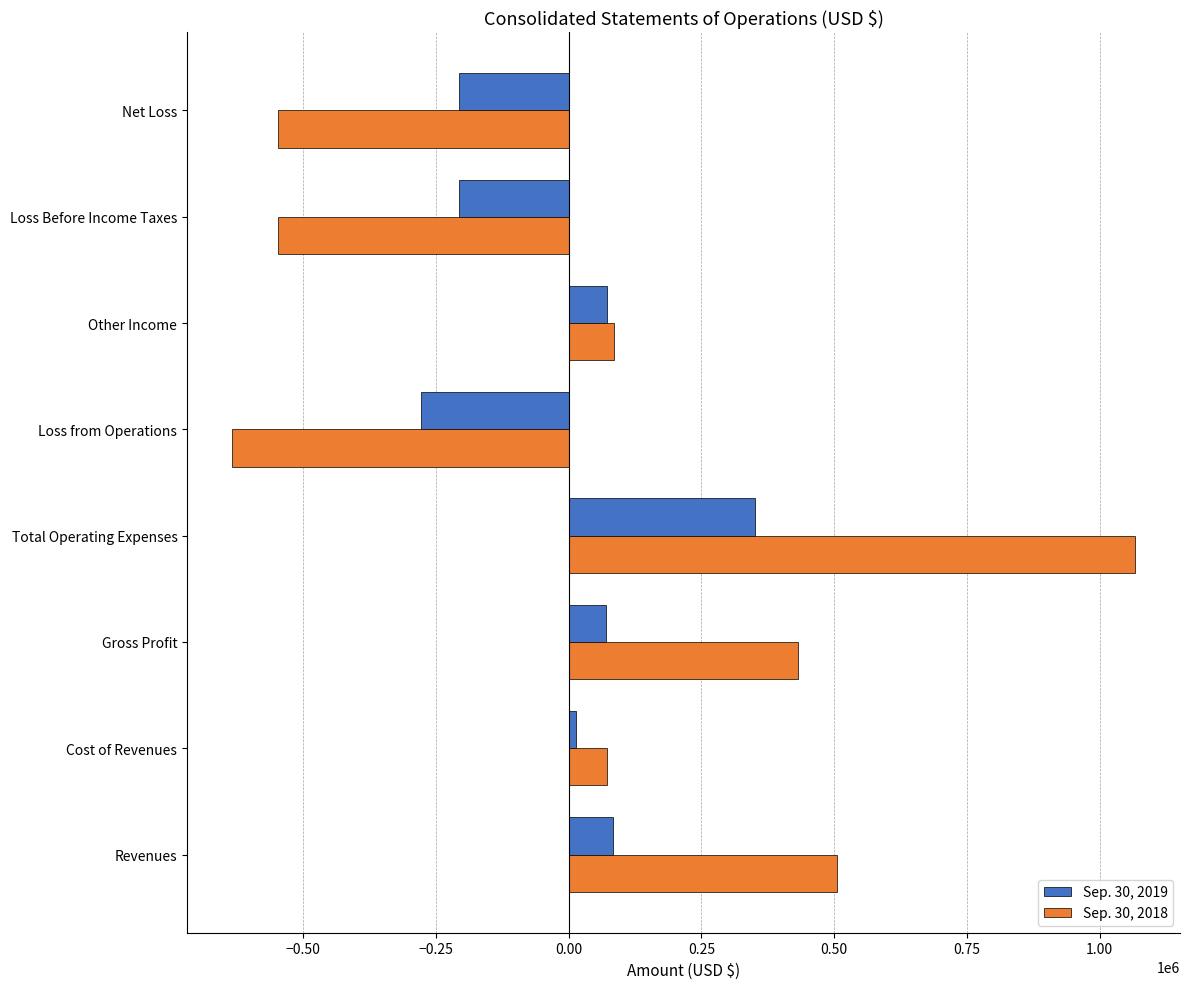

What is the sum of all Sep. 30, 2019 values?

-102556